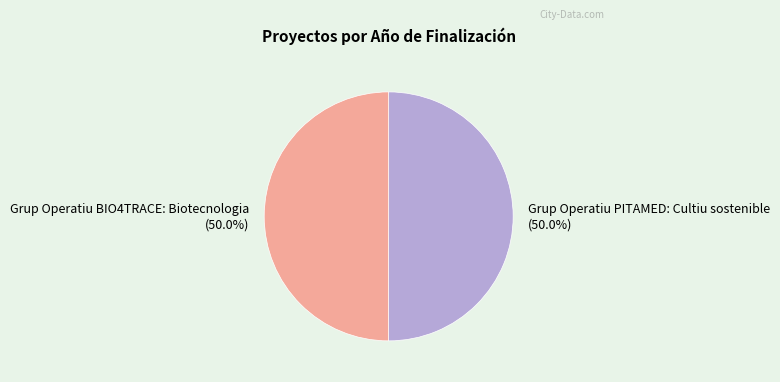

Approximately how many times larger is the value at Grup Operatiu PITAMED: Cultiu sostenible compared to Grup Operatiu BIO4TRACE: Biotecnologia?

1.0